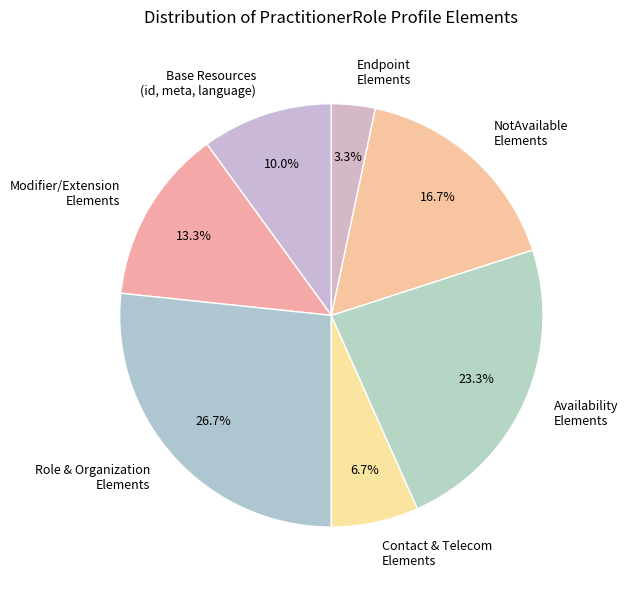

Does NotAvailable Elements account for over 50% of the chart?

No